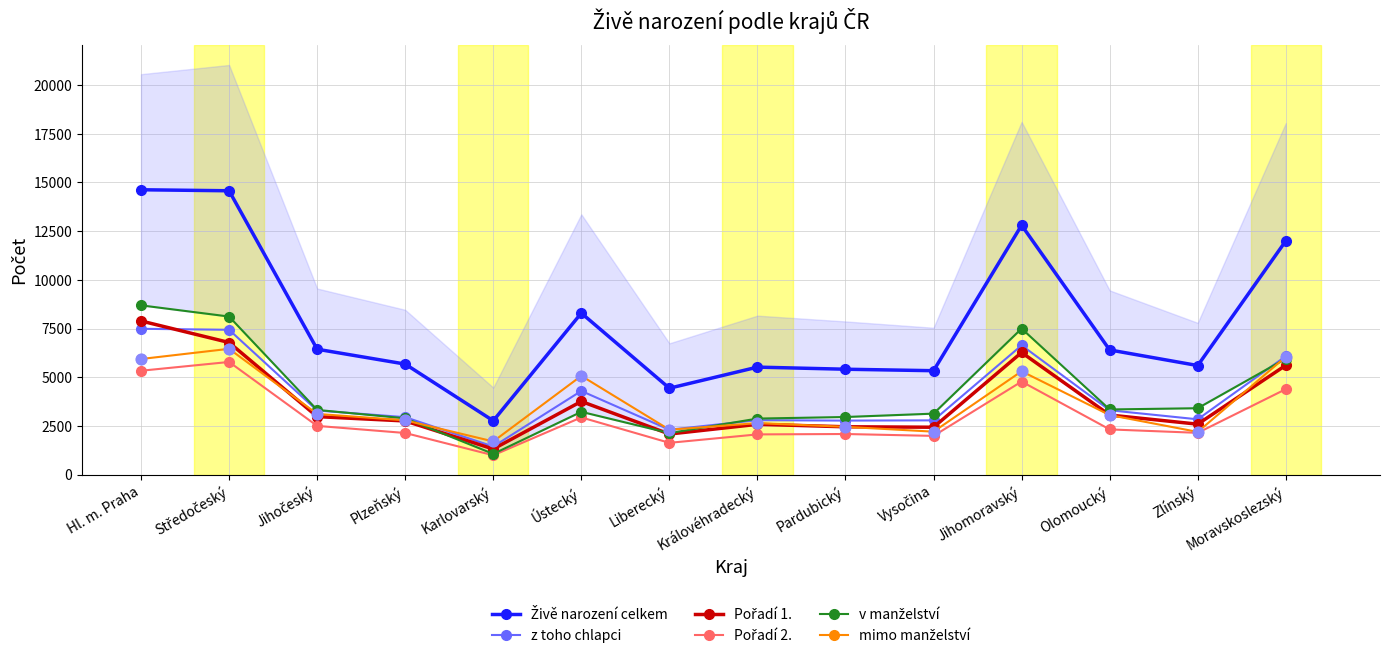

Which series has the largest total across all categories?

Živě narození celkem